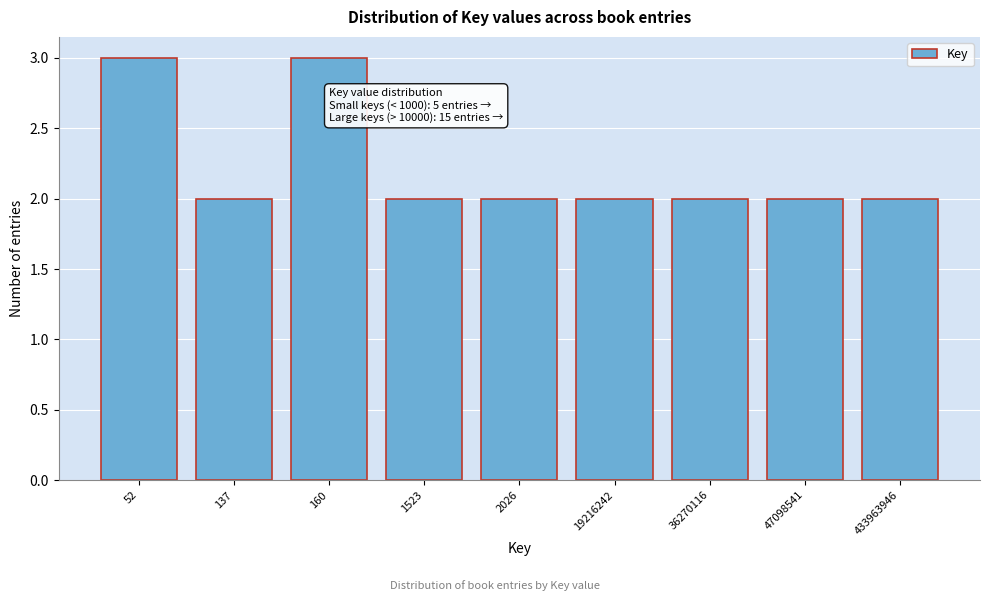

Reading left to right, what are all the values shown in this chart?

3	2	3	2	2	2	2	2	2